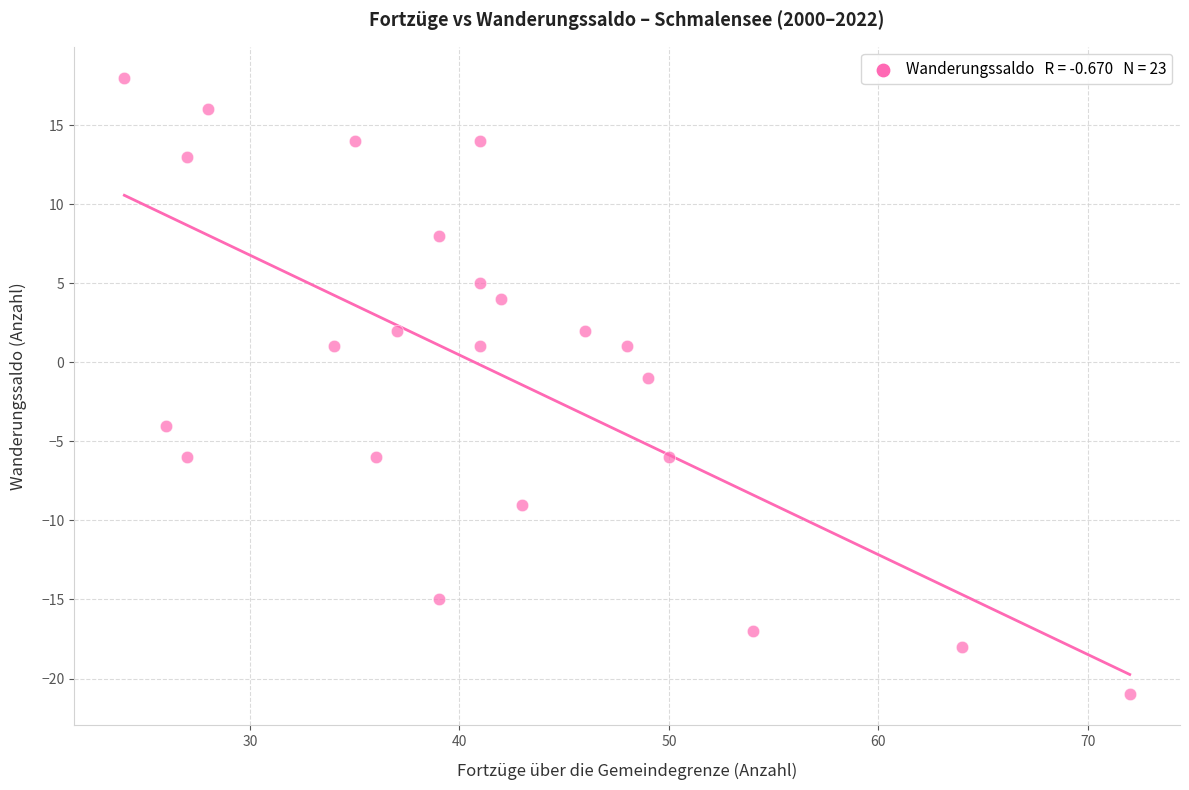

What is the range of Y values (max minus min)?

39